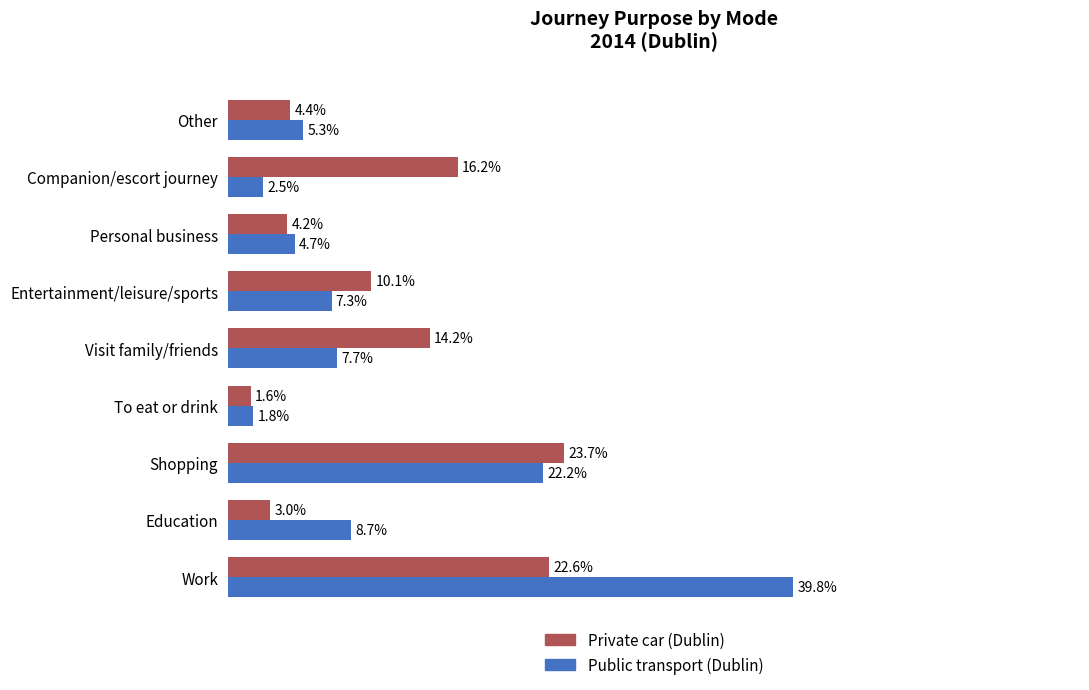

Which label corresponds to the smallest value in the chart?

To eat or drink